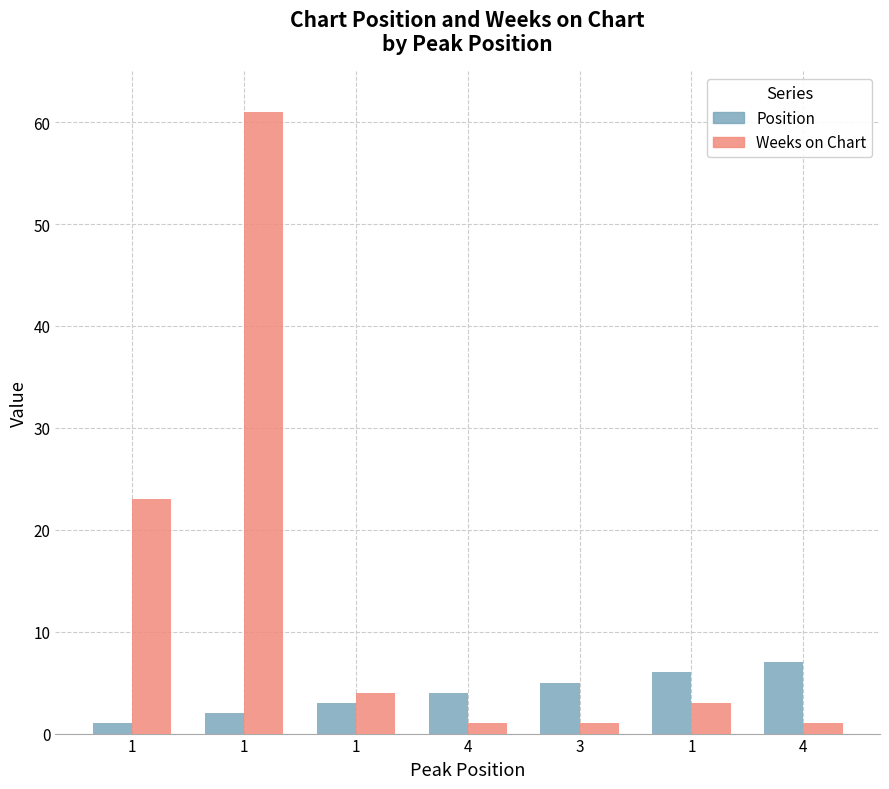

Which series has the largest range (max minus min)?

Weeks on Chart